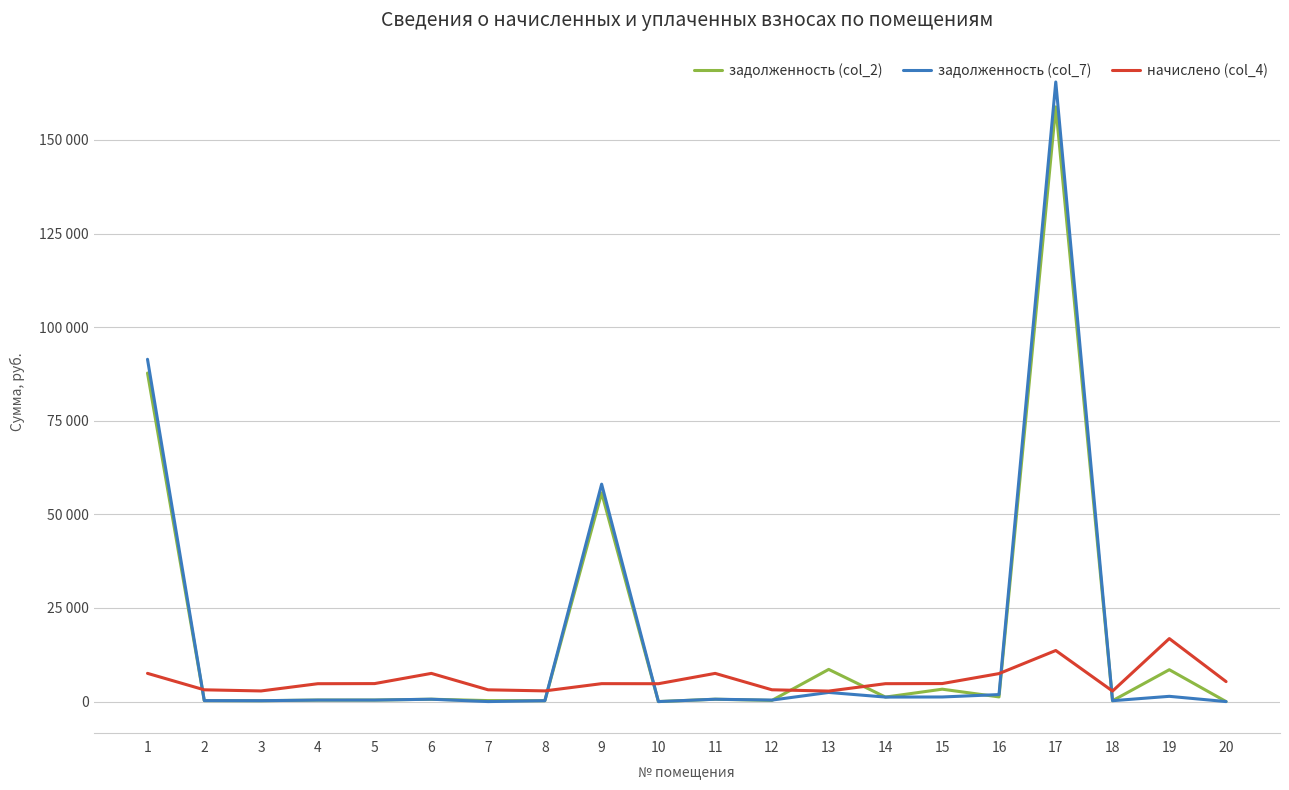

Does the chart have visible grid lines?

Yes